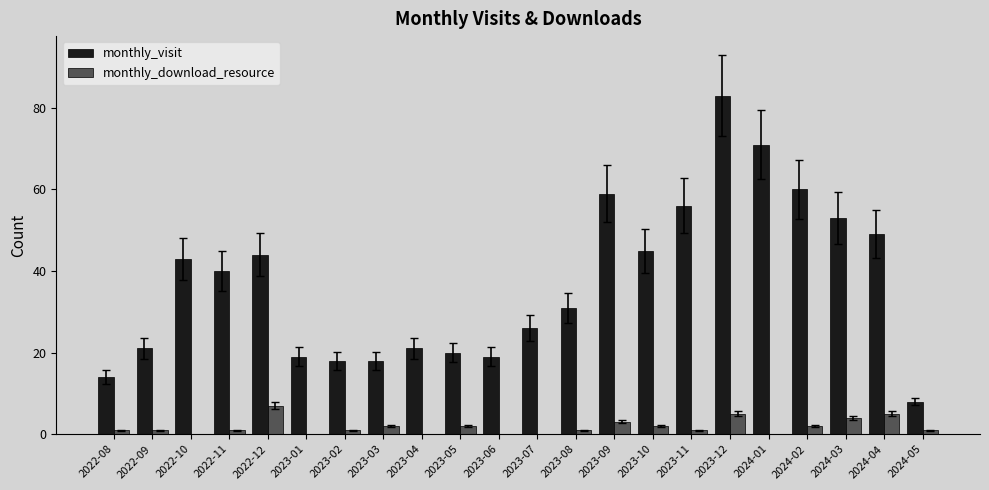

The monthly_visit series shows 46 at 2023-07. True or false?

False